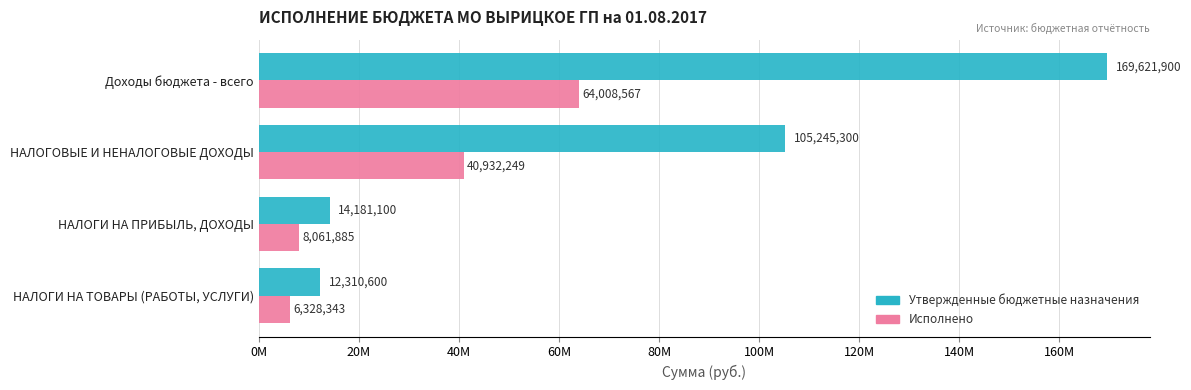

What is the value of the Утвержденные бюджетные назначения bar at the 1st from the left?

169621900.4